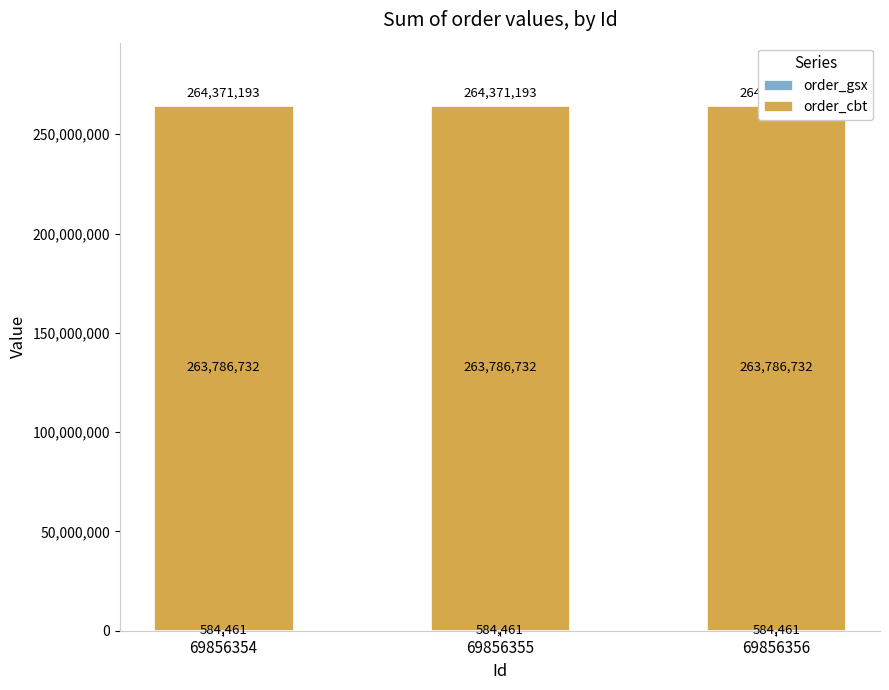

Does the chart contain any negative values?

No